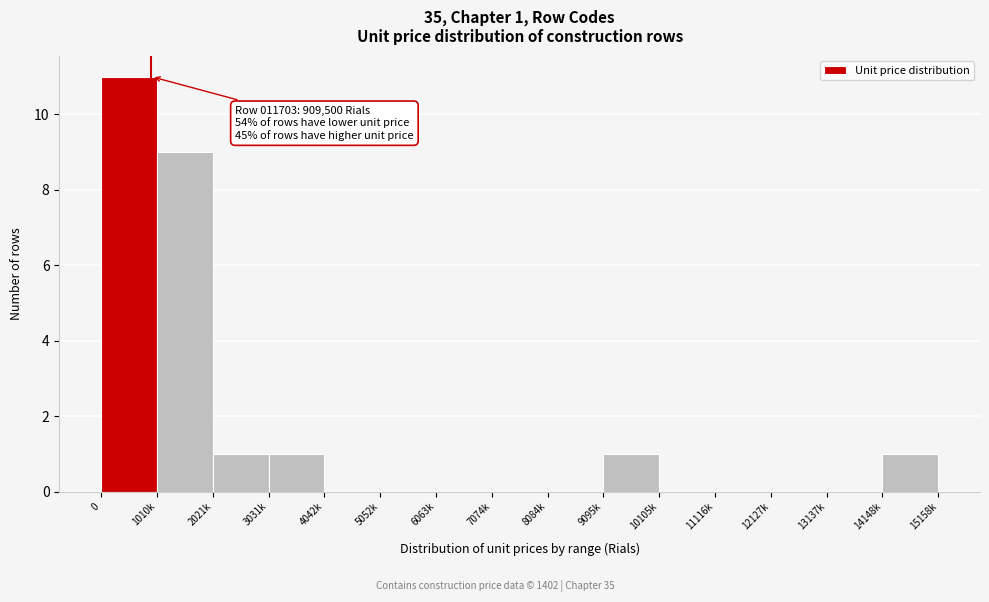

Reading left to right, list all the values displayed in this chart.

0=11	1010k=9	2021k=1	3031k=1	4042k=0	5052k=0	6063k=0	7074k=0	8084k=0	9095k=1	10105k=0	11116k=0	12127k=0	13137k=0	14148k=1